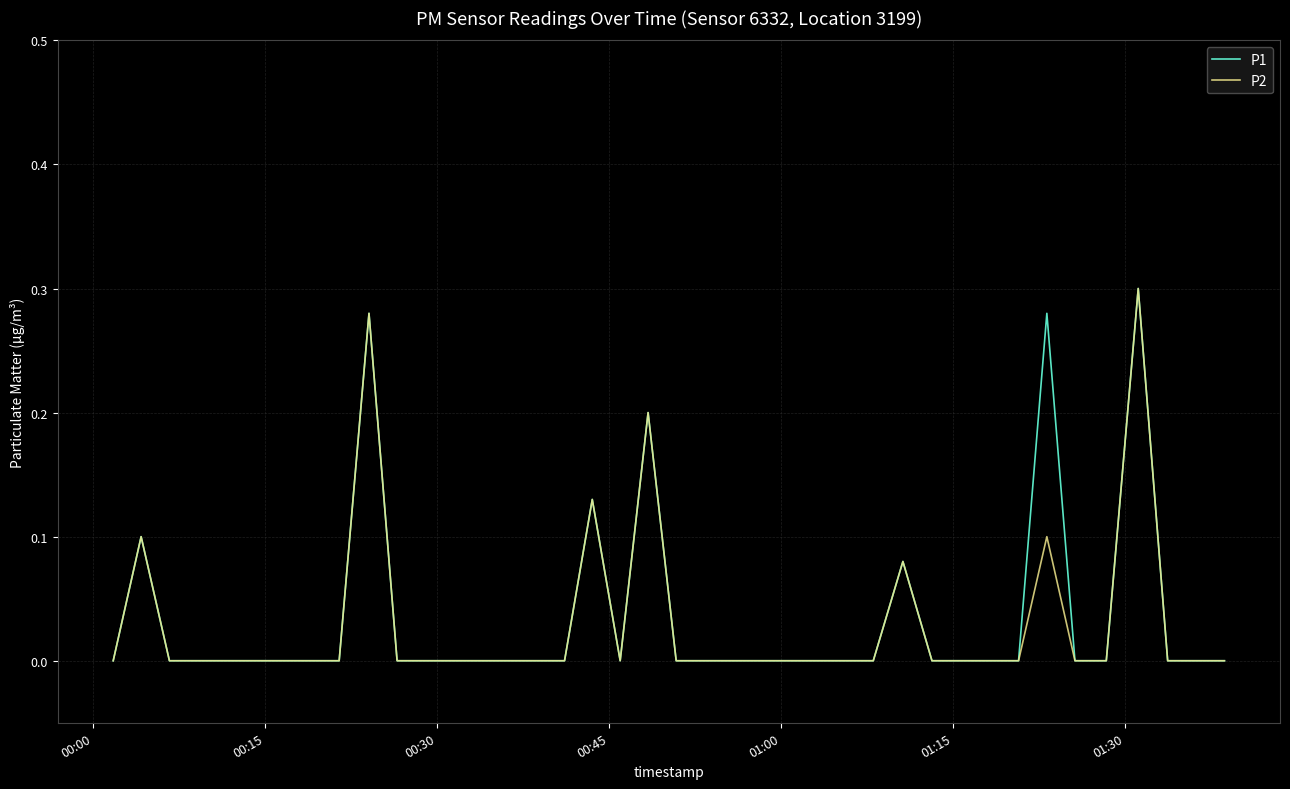

True or false: P1 and P2 cross at least once.

False